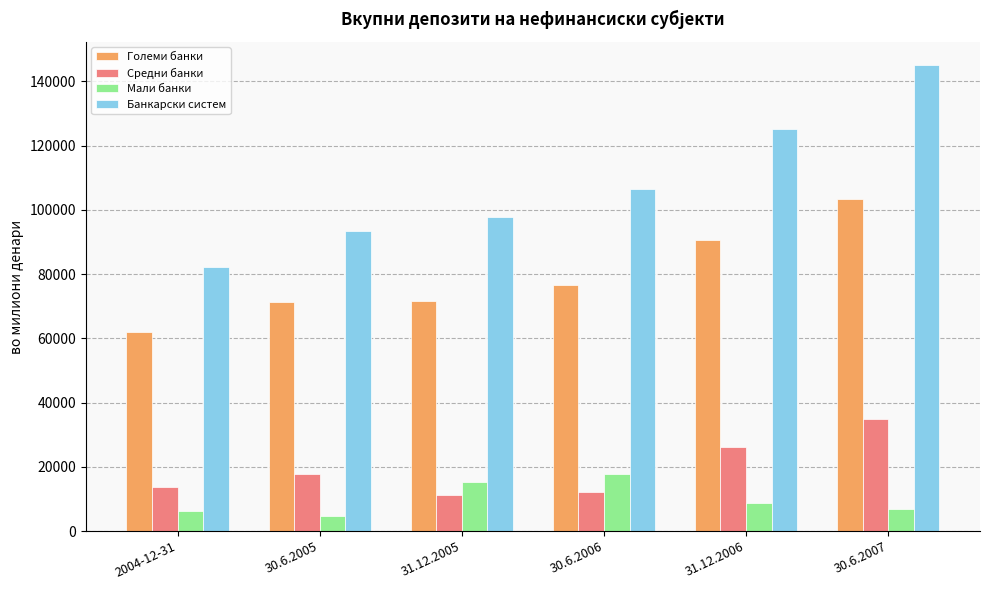

What is the value of the Мали банки bar at the 2nd from the left?

4561